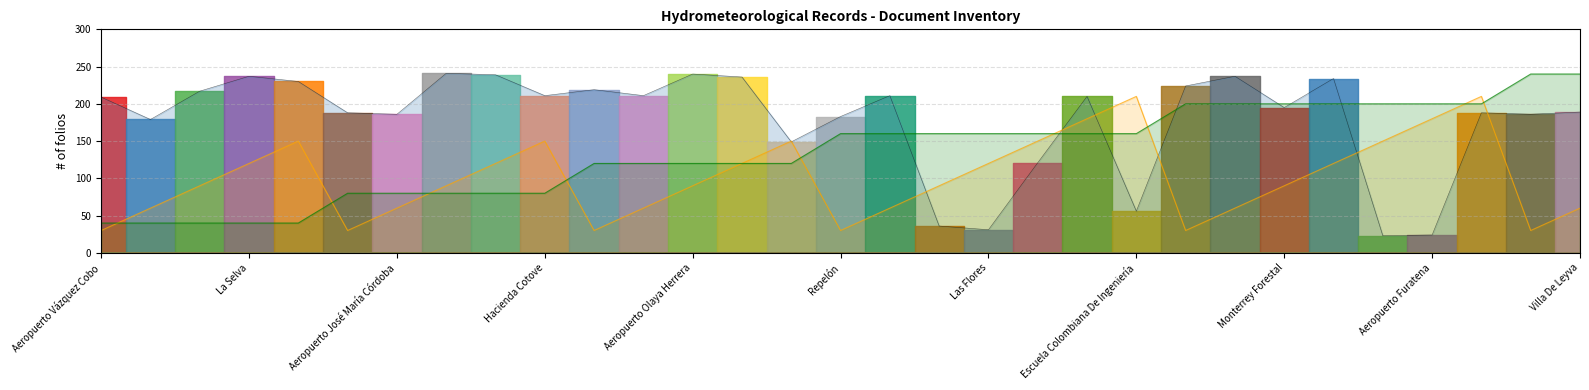

True or false: Carpeta (×30) and Caja (×40) cross at least once.

True